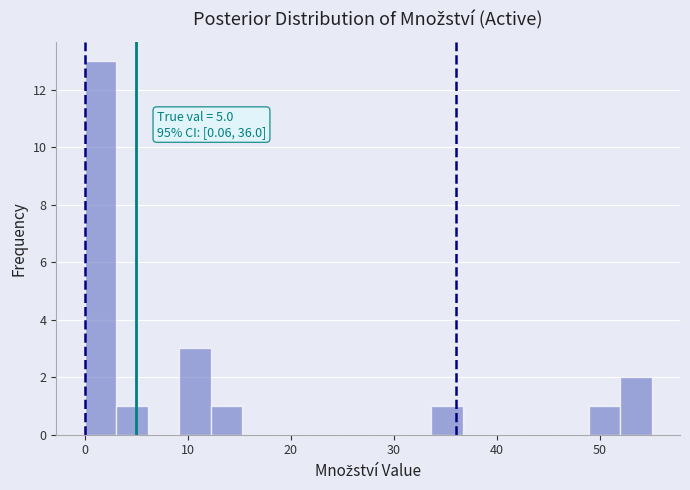

Read against the x-axis, roughly where is the centre of the tallest bar?

2